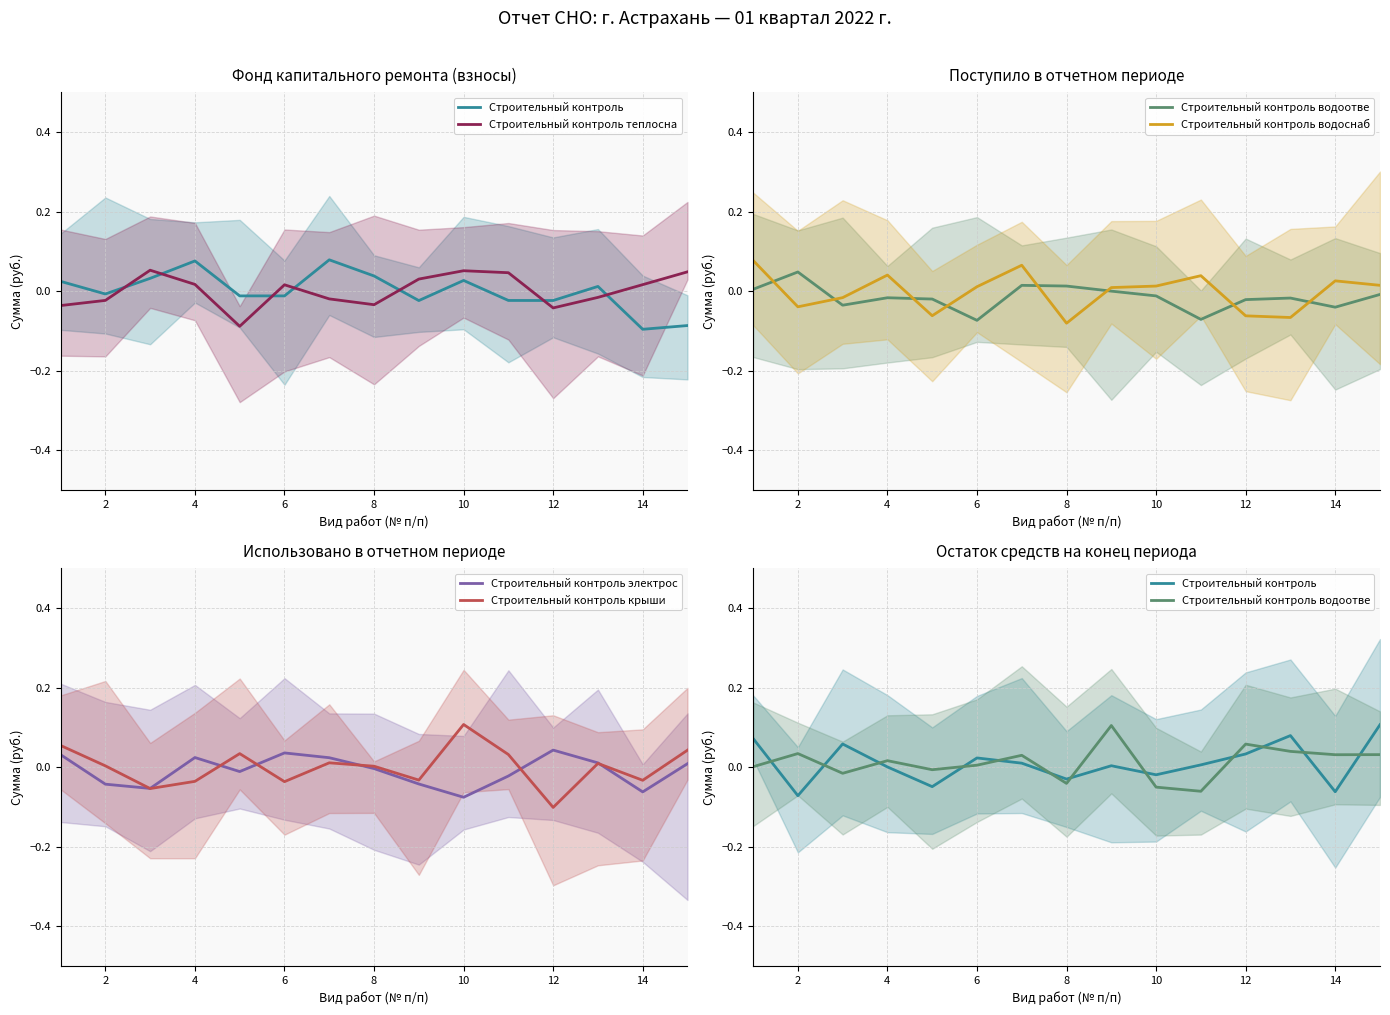

Is the value of Строительный контроль крыши at 12 greater than the value of Строительный контроль at 12?

Yes